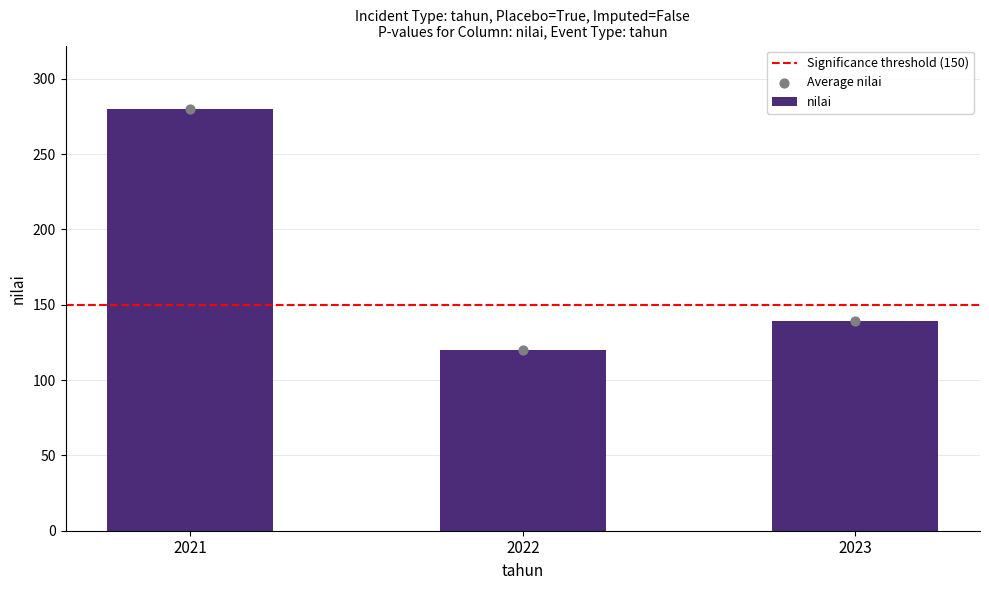

What is the change in value from 2022 to 2023?

+19